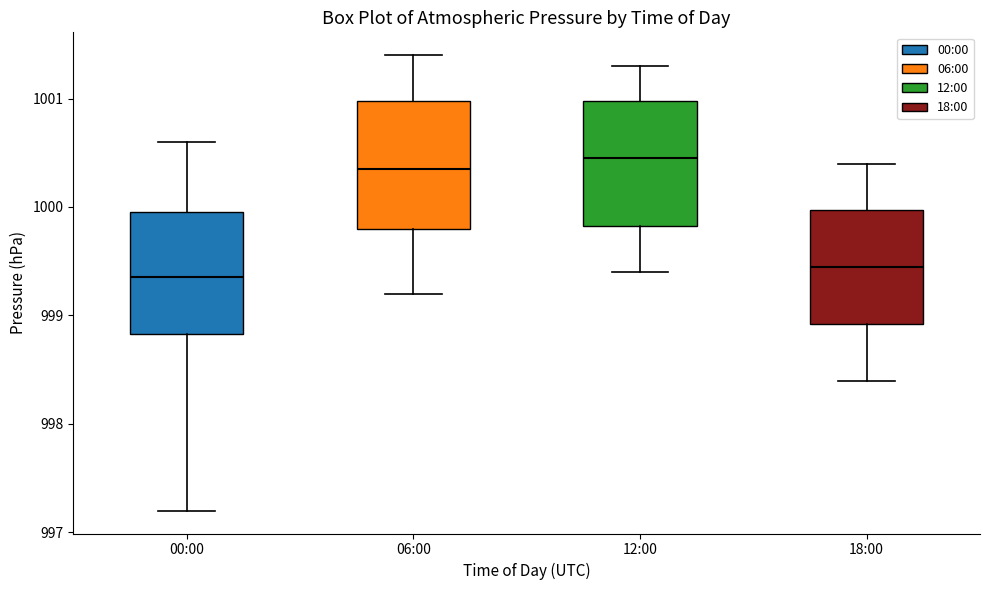

Which box has the highest median line?

12:00